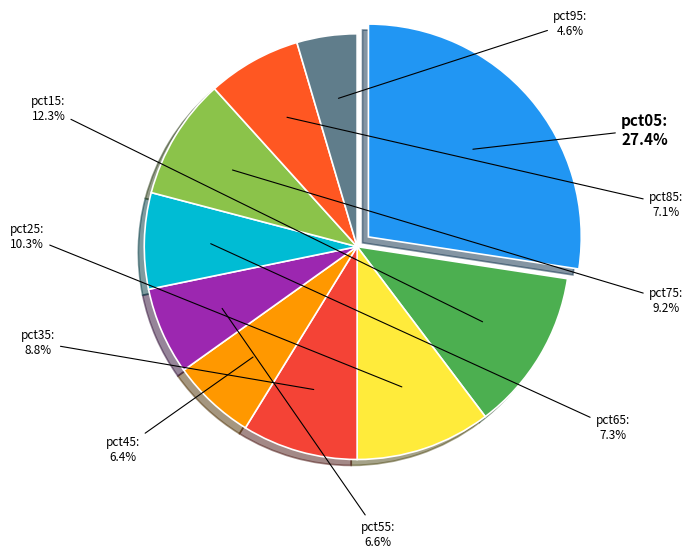

Is there any slice that represents more than half of the pie?

No